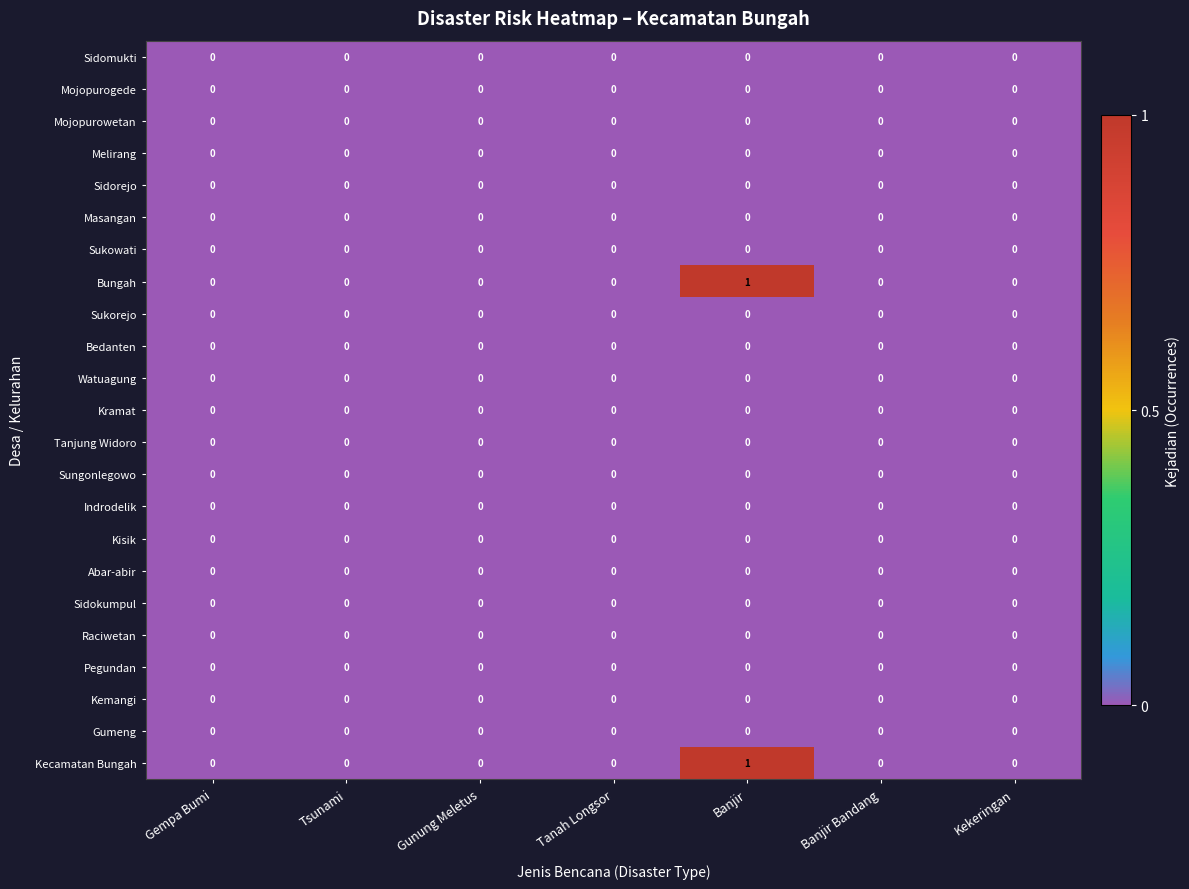

At which category does the chart reach its peak across all series?

Banjir